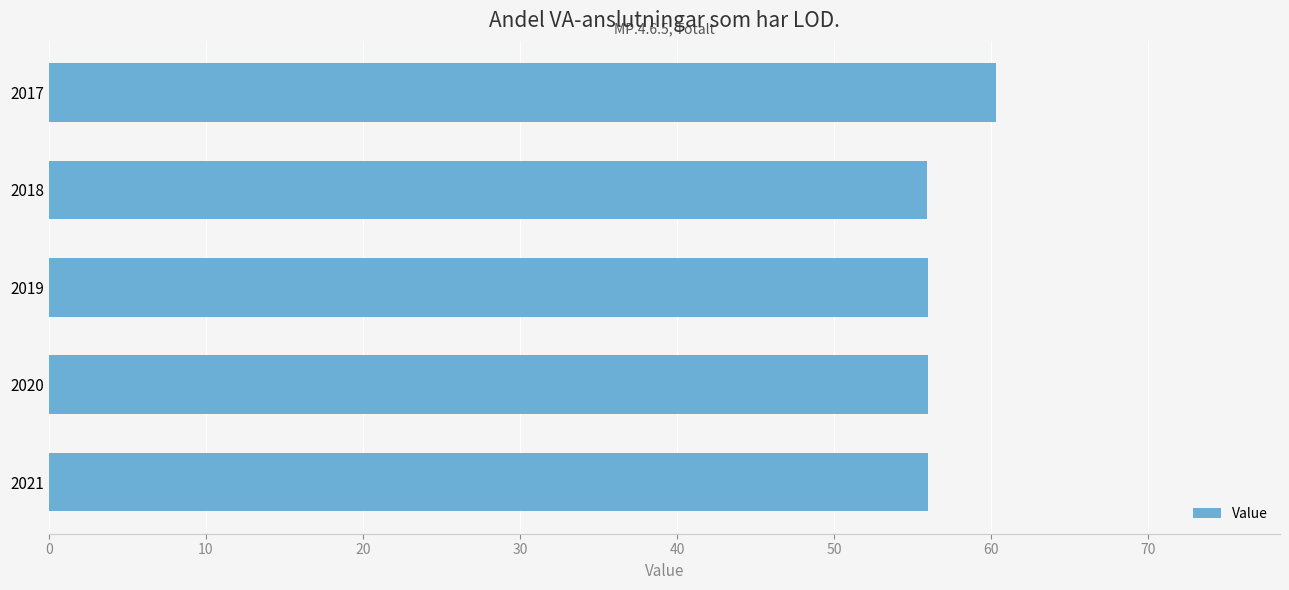

How many categories are shown in the chart?

5